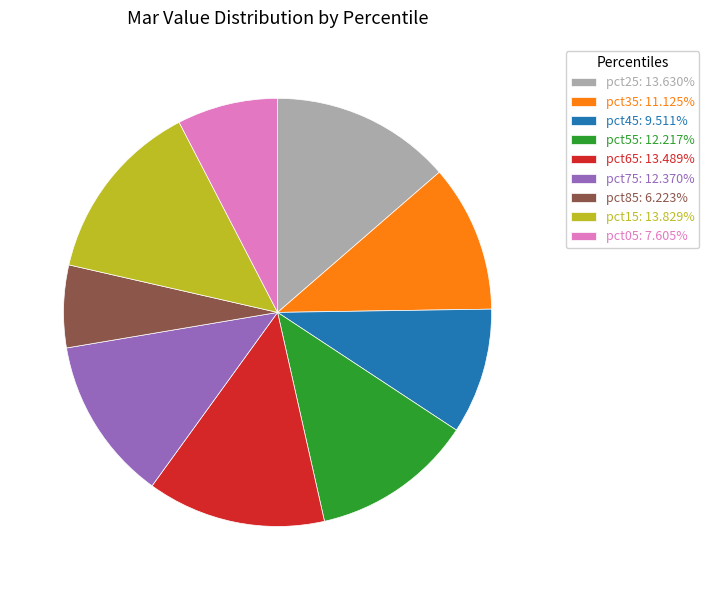

Does pct55 represent more than half of the total?

No